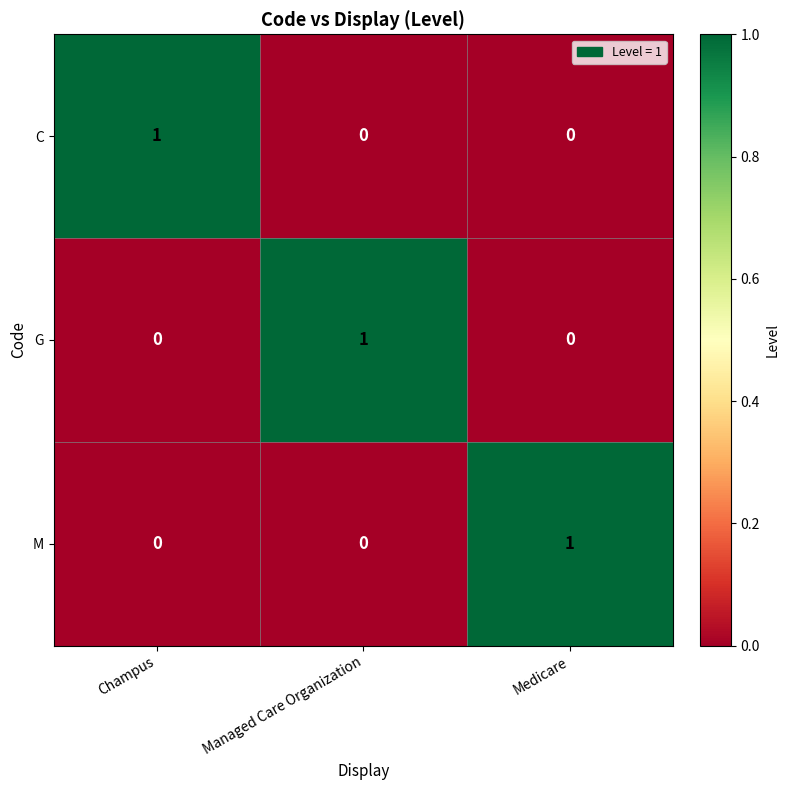

The value of C at Medicare is -1. True or false?

False